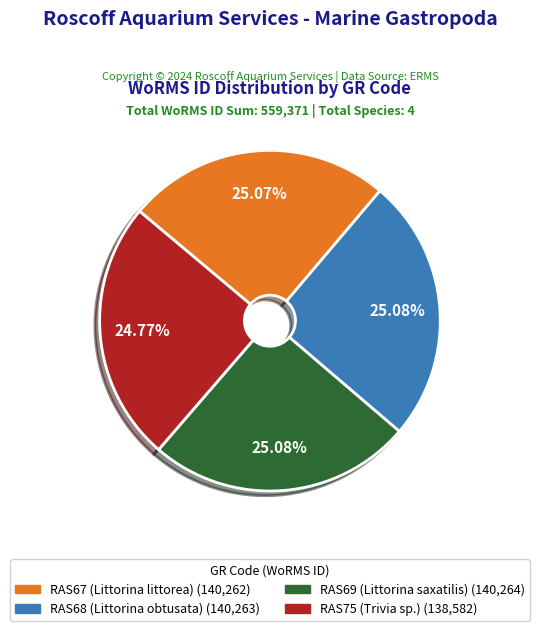

Is there any slice that represents more than half of the pie?

No